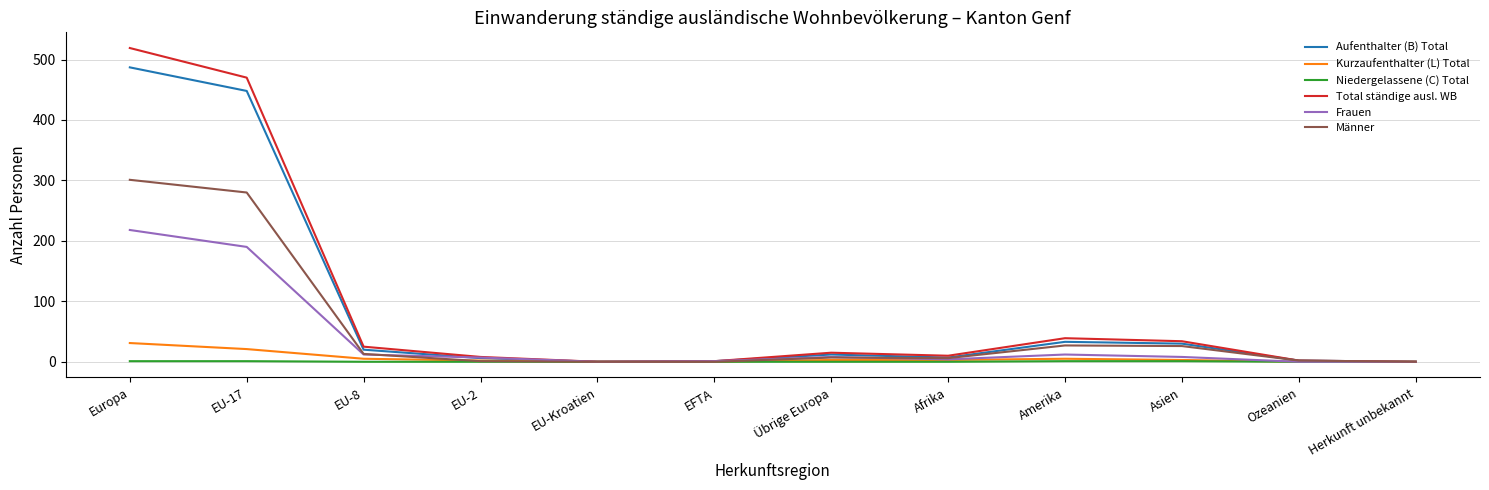

Is the value of Kurzaufenthalter (L) Total at Herkunft unbekannt greater than the value of Aufenthalter (B) Total at Europa?

No